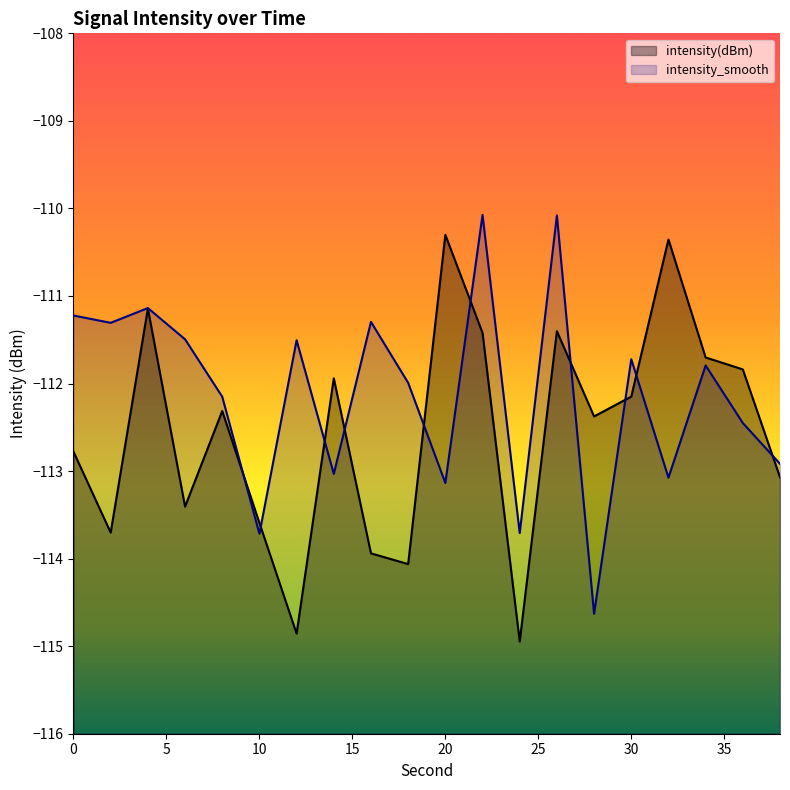

What are all the series names shown in the legend?

intensity(dBm), intensity_smooth